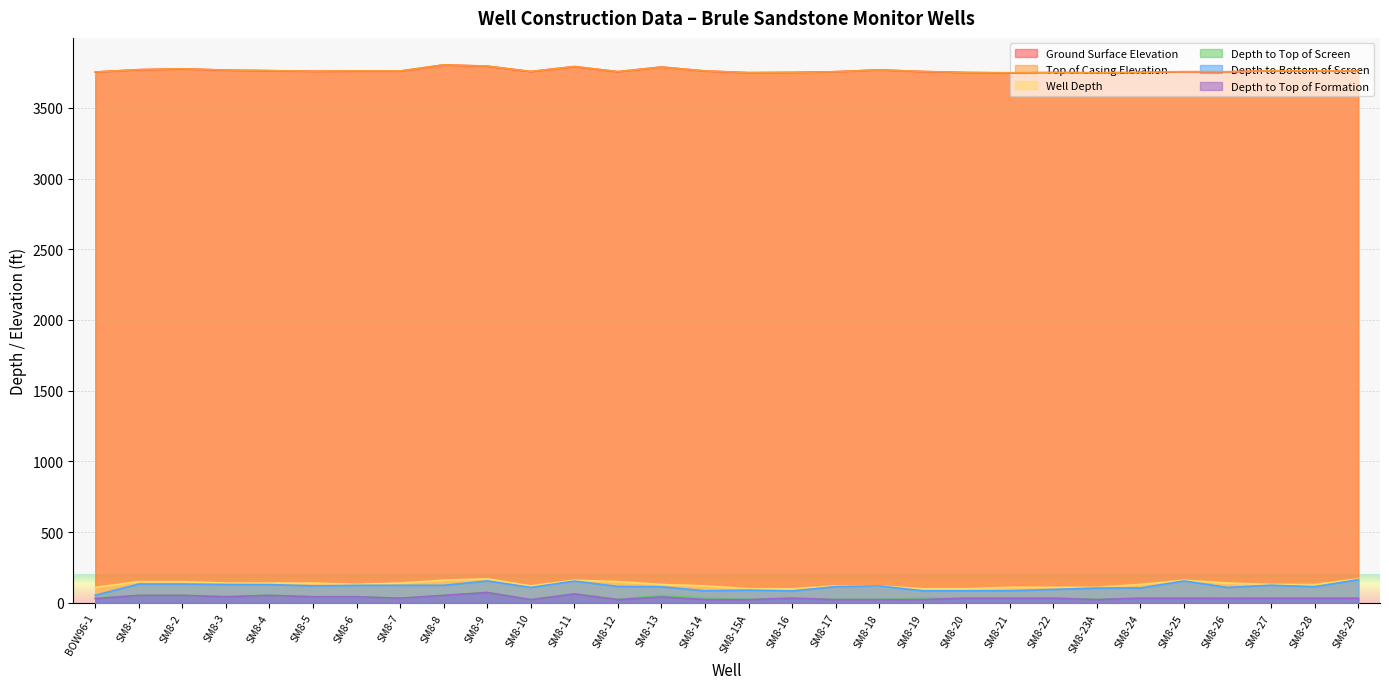

Reading left to right, transcribe all the data shown in this chart.

Ground Surface Elevation: 3753	3769	3775	3766	3762	3758	3759	3759	3803	3794	3756	3791	3755	3788	3760	3748	3750	3755	3768	3756	3749	3746	3749	3747	3749	3754	3754	3761	3760	3759
Top of Casing Elevation: 3753	3770	3776	3767	3763	3759	3761	3760	3804	3795	3757	3792	3756	3788	3761	3749	3750	3755	3768	3757	3750	3748	3749	3748	3750	3756	3755	3762	3761	3760
Well Depth: 110	150	150	140	140	140	130	140	160	170	120	160	150	130	120	100	100	120	120	100	100	110	110	110	130	160	140	130	130	170
Depth to Top of Screen: 34	53	53	45	54	45	44	34	54	75	24	64	26	54	35	25	34	25	25	35	35	35	35	25	35	35	34	35	34	34
Depth to Bottom of Screen: 54	133	133	130	129	120	124	124	124	155	109	154	116	114	85	90	84	115	120	85	85	85	95	105	105	155	109	125	114	164
Depth to Top of Formation: 30	53	53	43	53	43	43	33	53	73	23	63	23	42	23	23	33	23	23	23	33	33	33	23	33	33	32	33	33	33